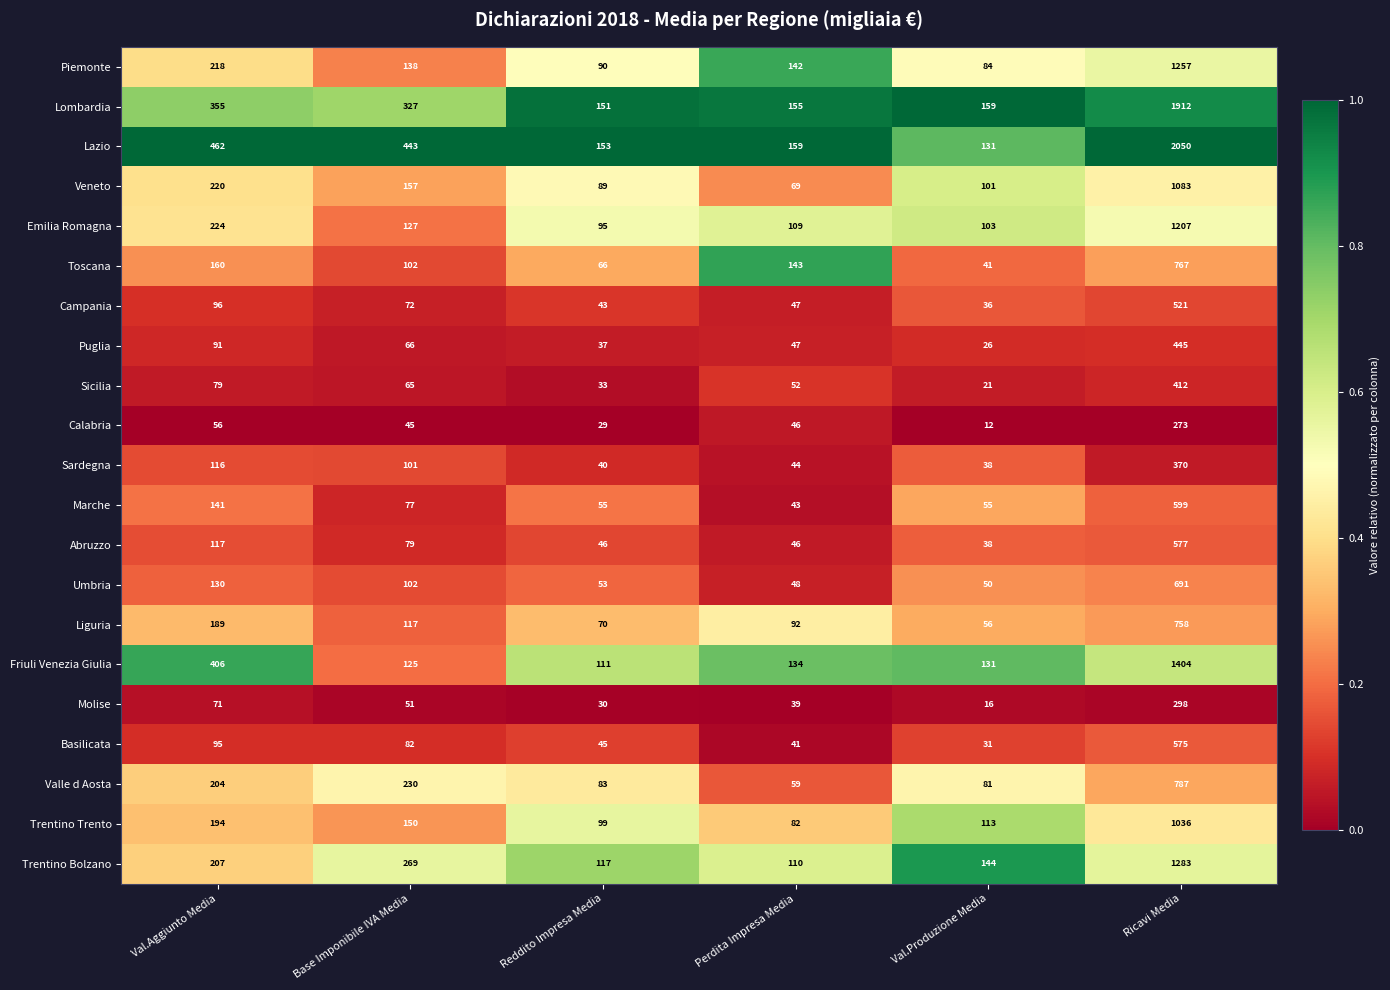

At which category is the sum across all series the highest?

Ricavi Media